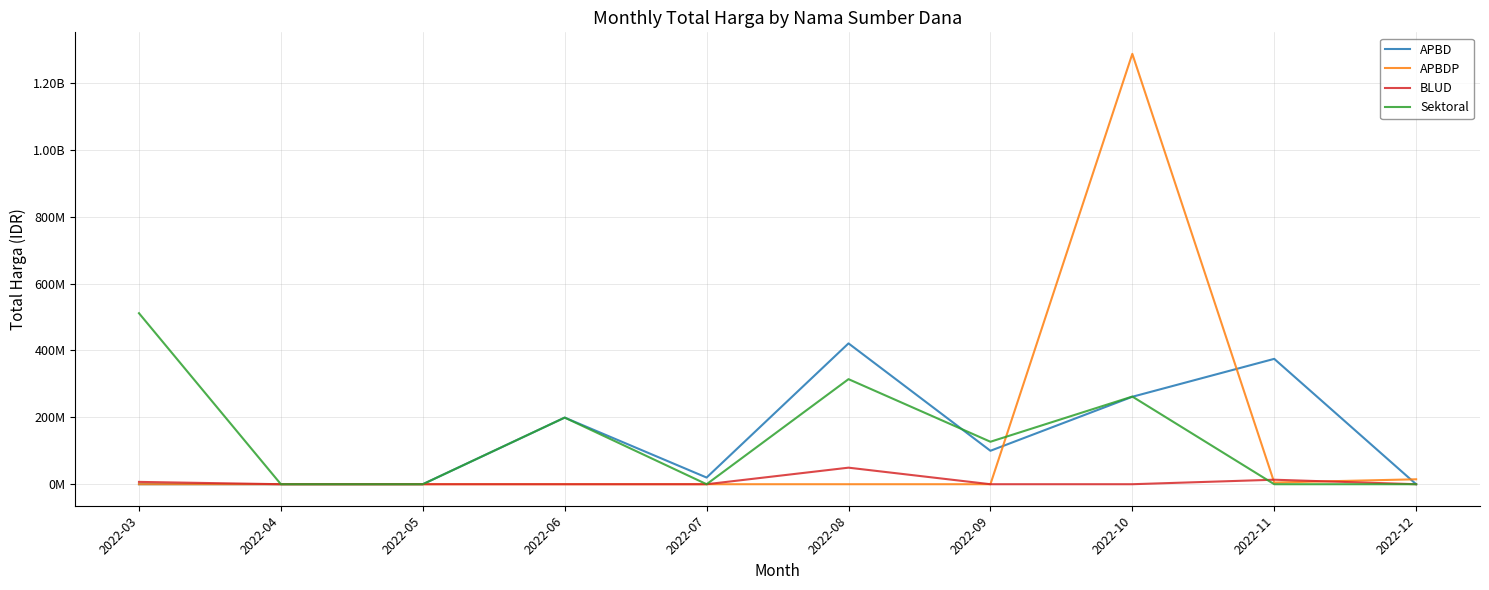

How many times do APBD and Sektoral cross each other?

2